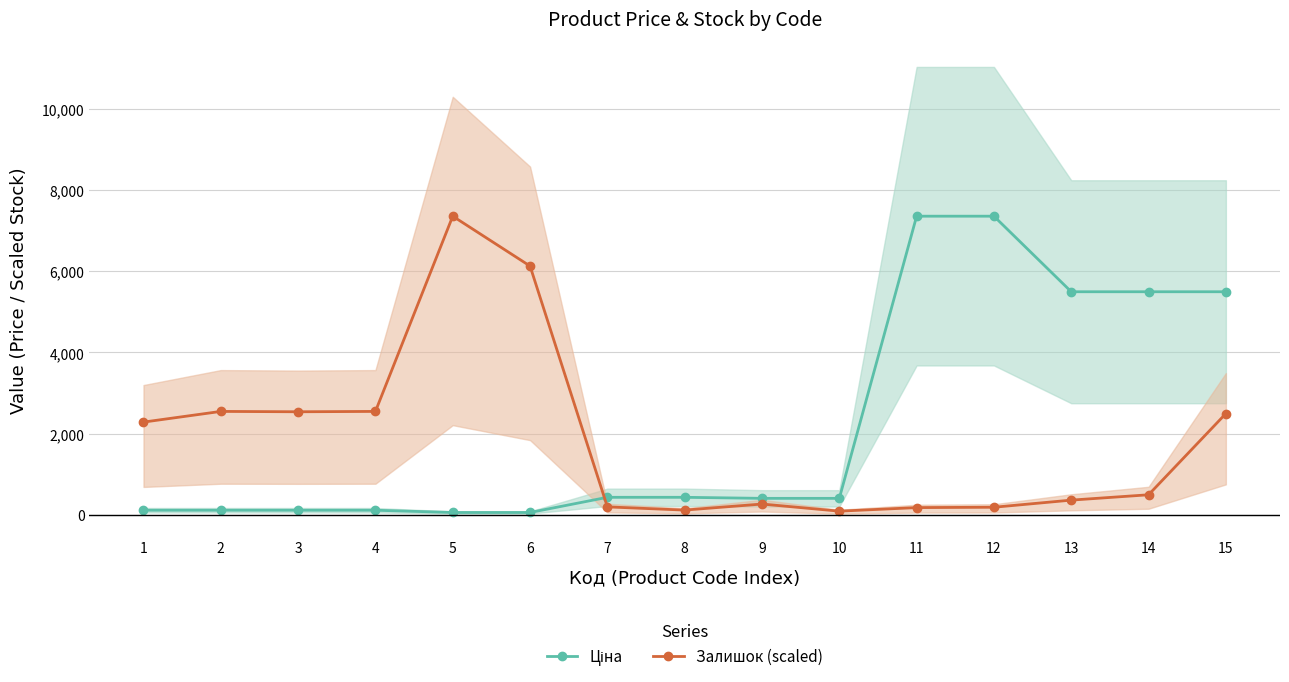

The value of Ціна at 12 is 7360.2. True or false?

True